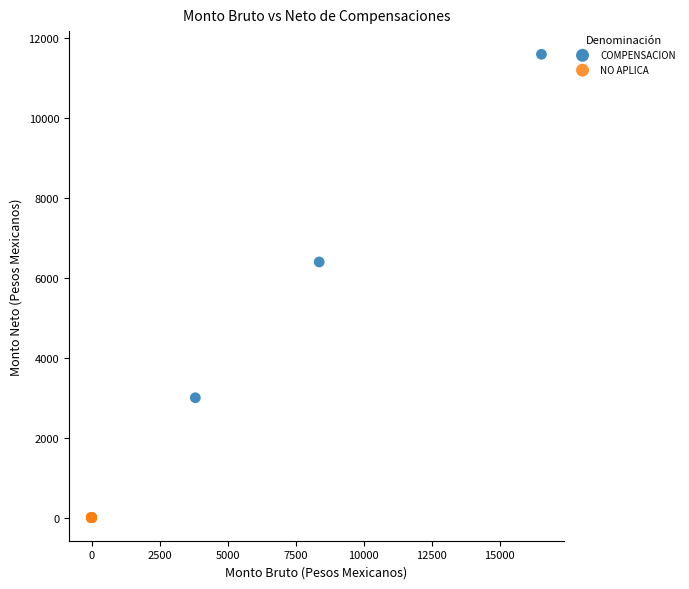

Which series reaches the minimum Y coordinate?

NO APLICA